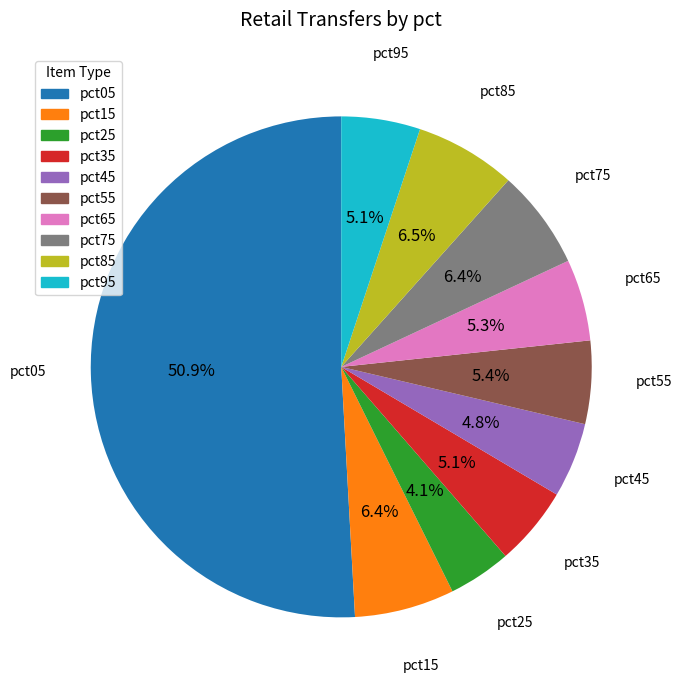

Count the number of slices in the pie.

10